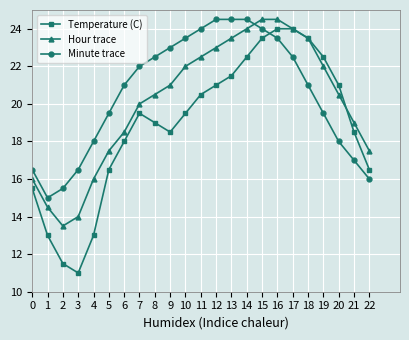

True or false: Temperature (C) and Hour trace intersect in this chart.

True